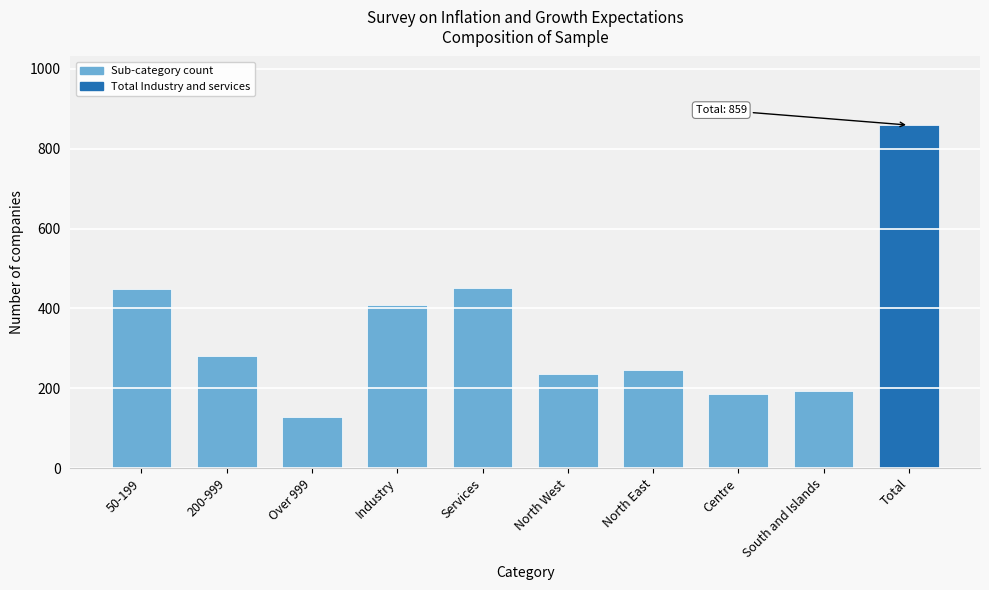

The chart shows a value of 359 at North West. True or false?

False